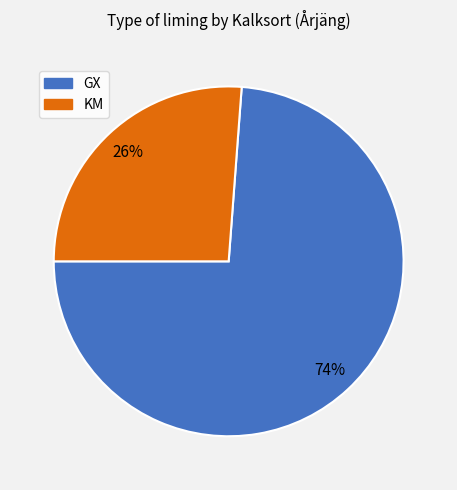

Does any single category account for the majority?

Yes